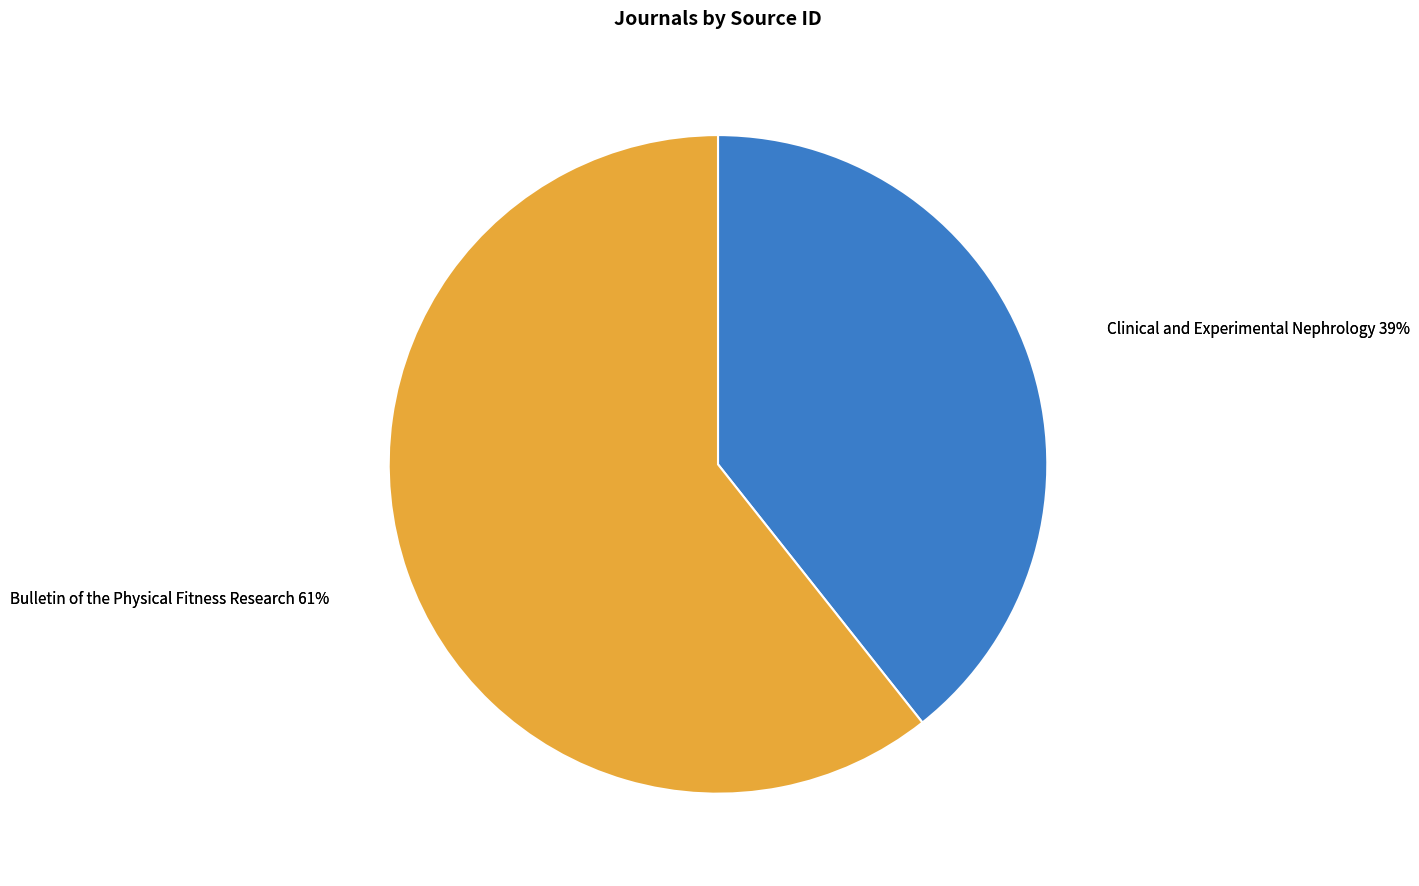

Do Bulletin of the Physical Fitness Research and Clinical and Experimental Nephrology together represent more than half of the pie?

Yes